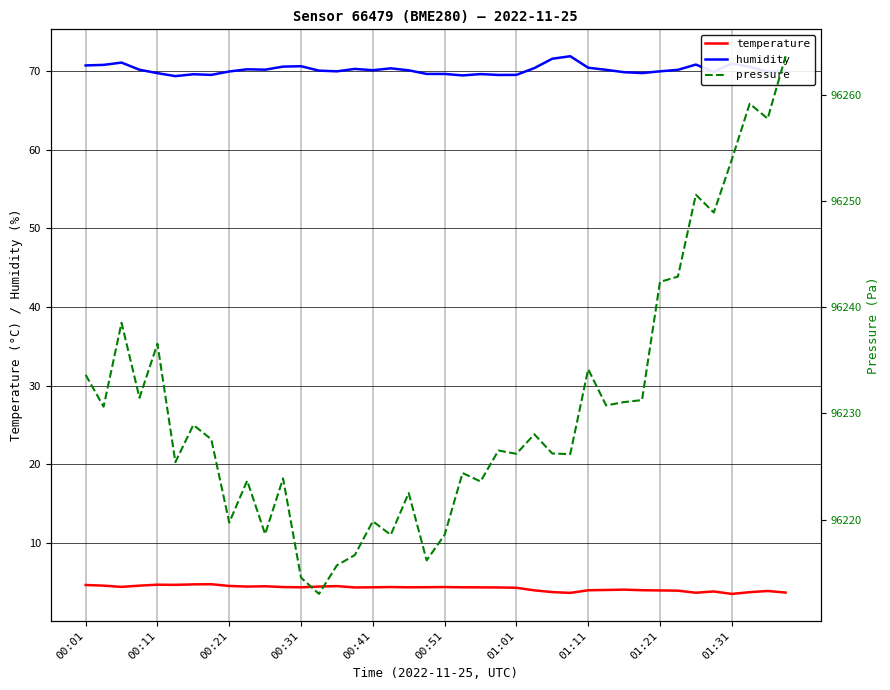

The value of humidity at 00:41 is 70.1. True or false?

True